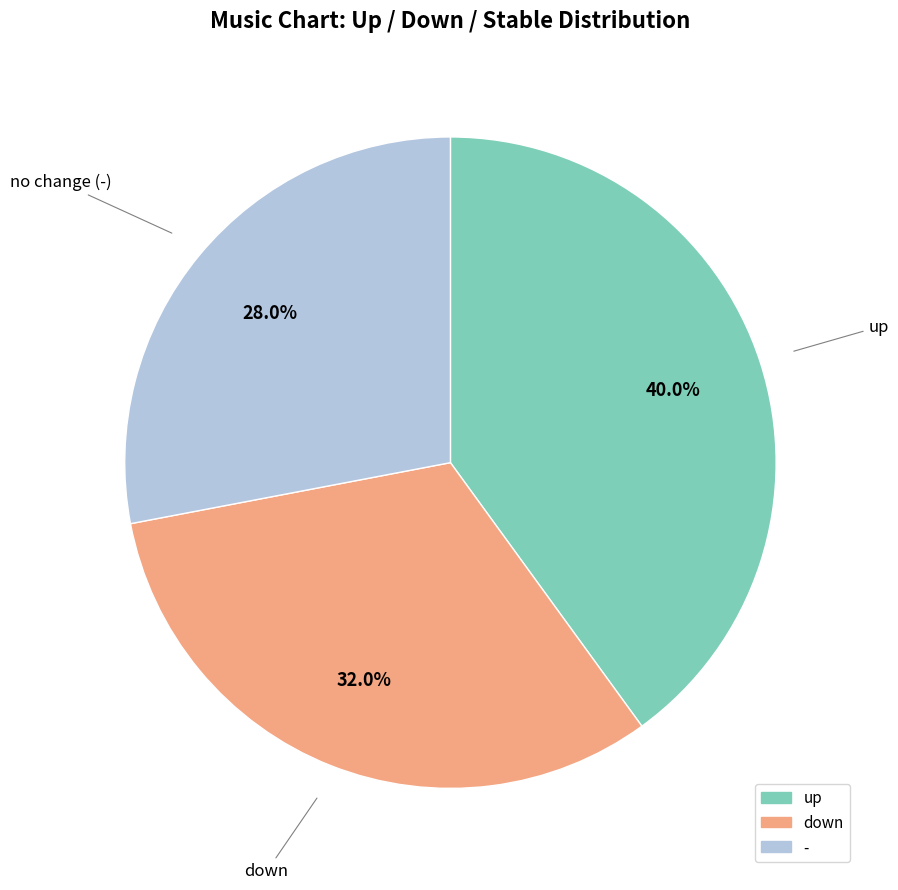

Do - and up together represent more than half of the pie?

Yes